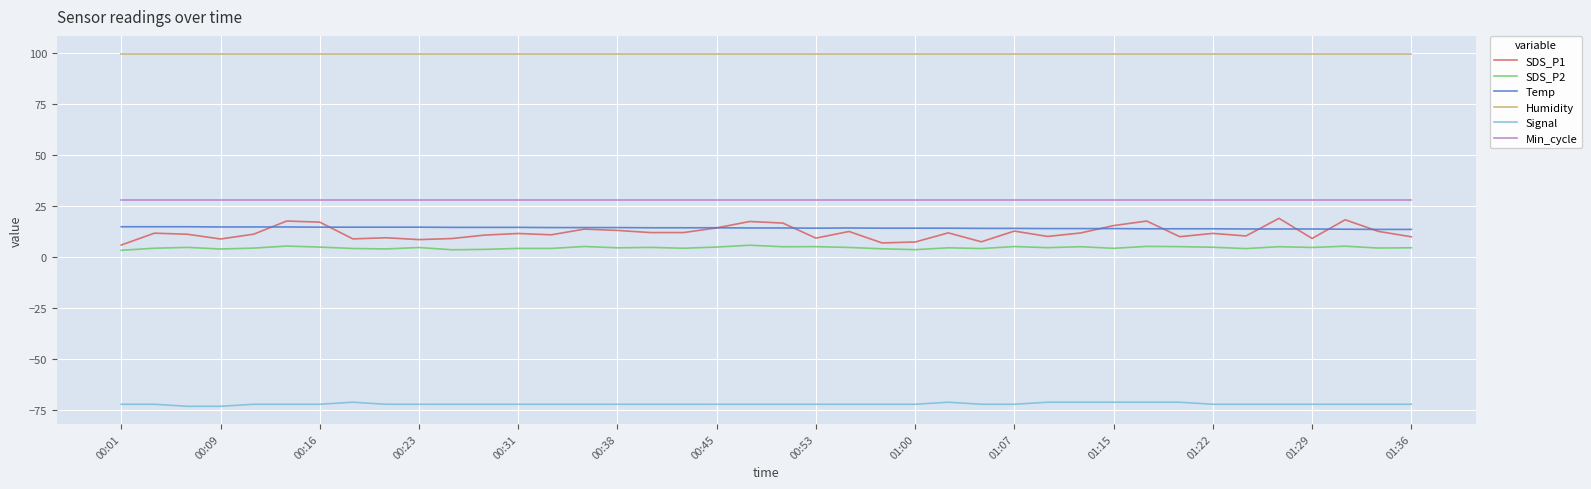

True or false: SDS_P2 and Temp intersect in this chart.

False